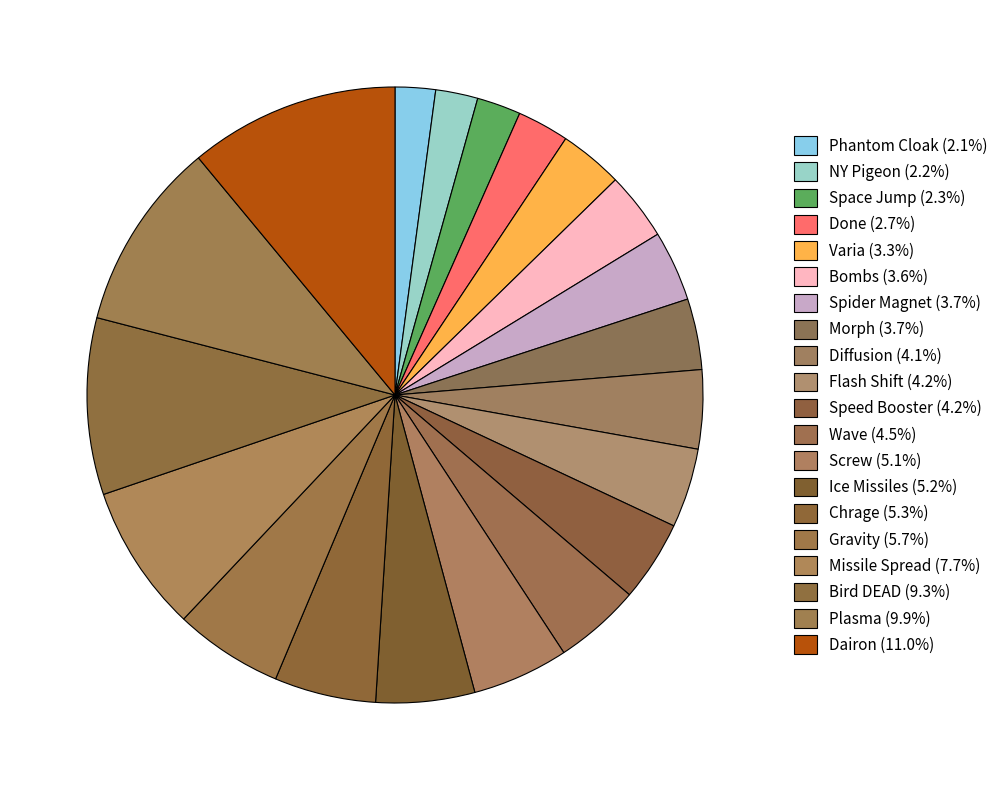

What is the largest slice in the pie chart?

Dairon